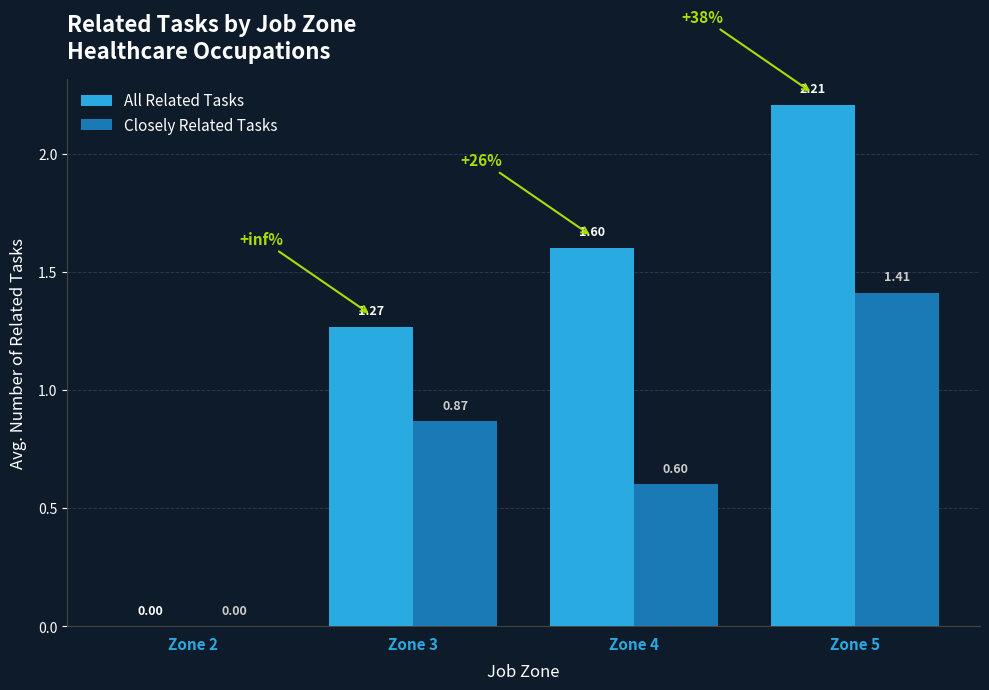

How many groups of bars are there?

4